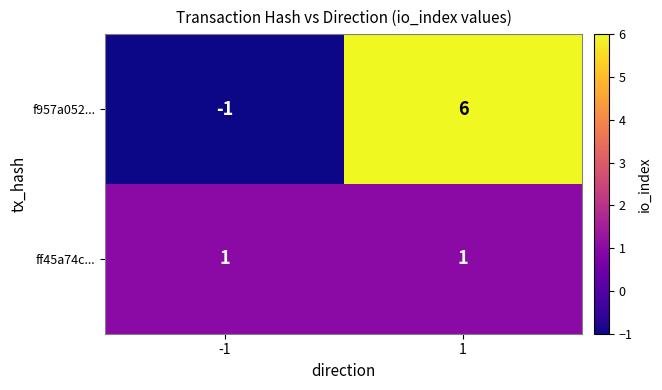

Reading left to right, list all the values displayed in this chart.

f957a052...: -1	6
ff45a74c...: 1	1